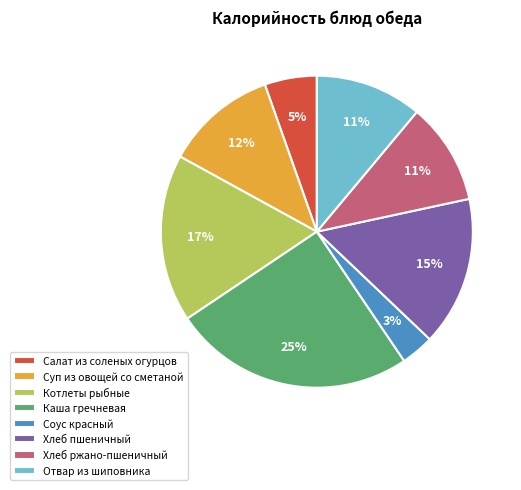

Combined, do Салат из соленых огурцов and Хлеб пшеничный account for over 50%?

No